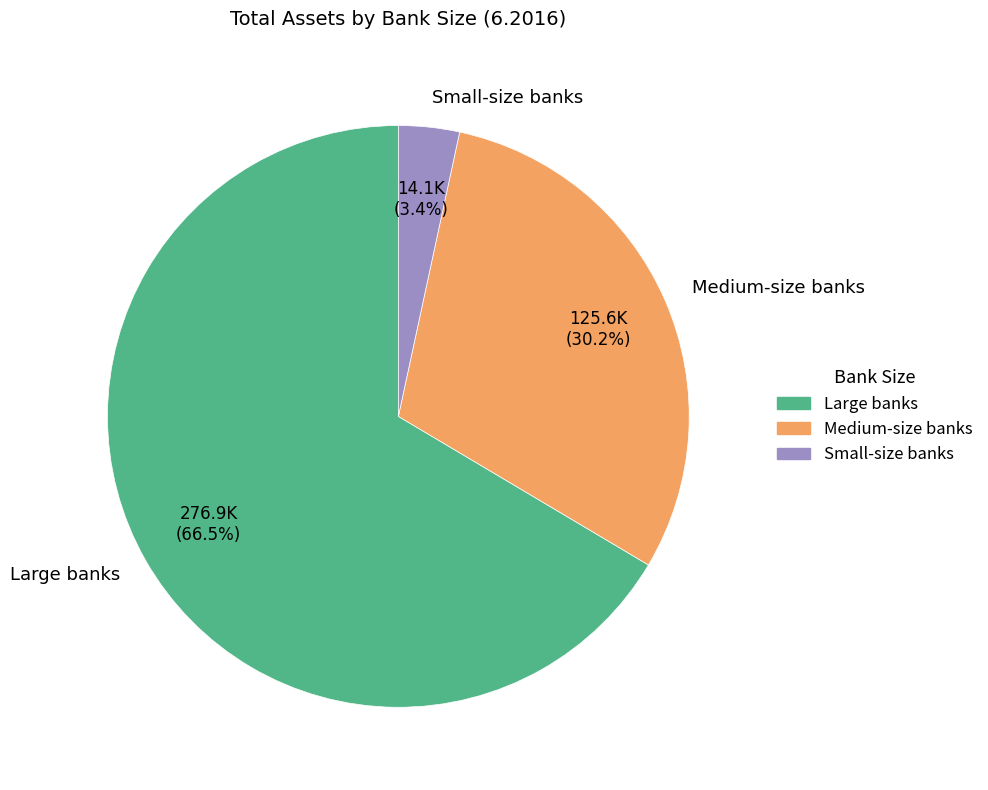

What is the ratio of the value at Medium-size banks to the value at Large banks?

0.5